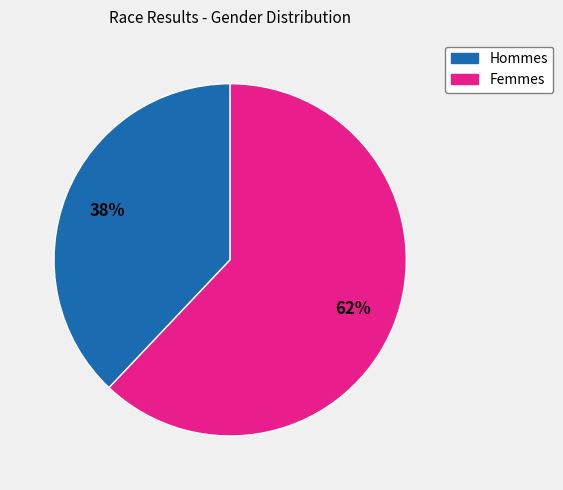

To the nearest percent, what is the average slice percentage?

50%